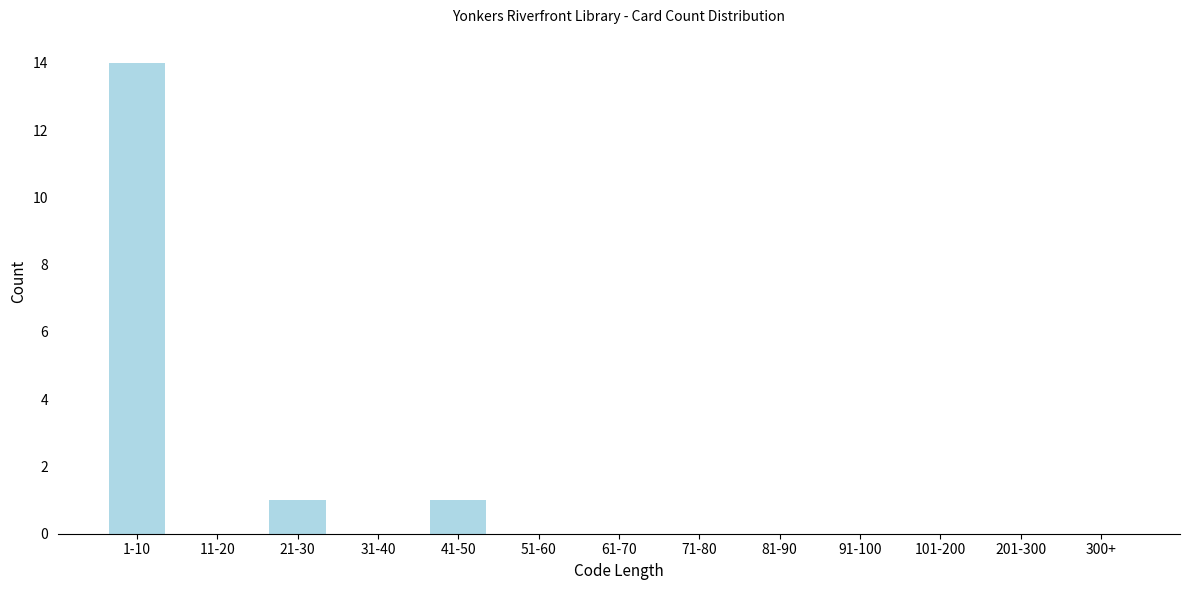

Reading right to left, what are all the values shown in this chart?

300+=0	201-300=0	101-200=0	91-100=0	81-90=0	71-80=0	61-70=0	51-60=0	41-50=1	31-40=0	21-30=1	11-20=0	1-10=14